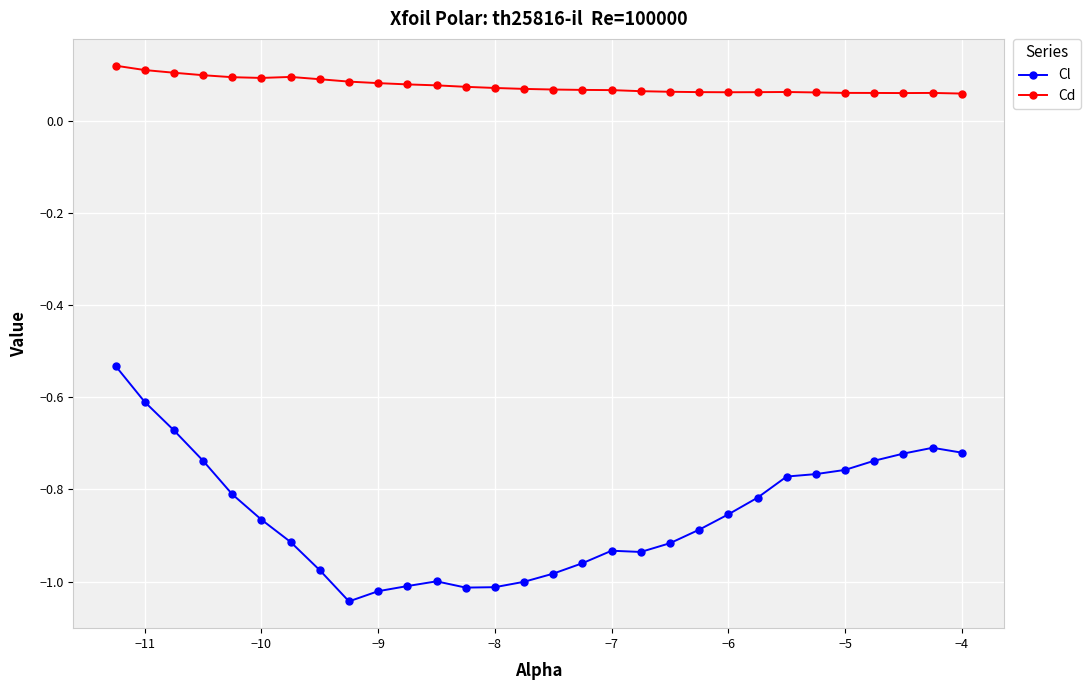

Rank the series by their maximum value, from lowest to highest.

Cl, Cd